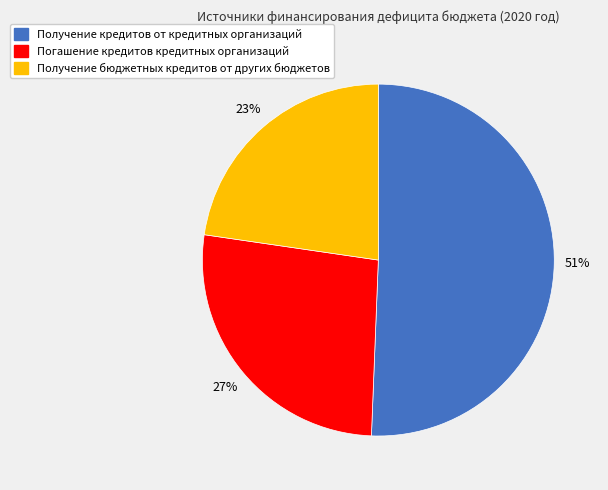

Is it true that Погашение кредитов кредитных организаций is 14% of the pie?

False